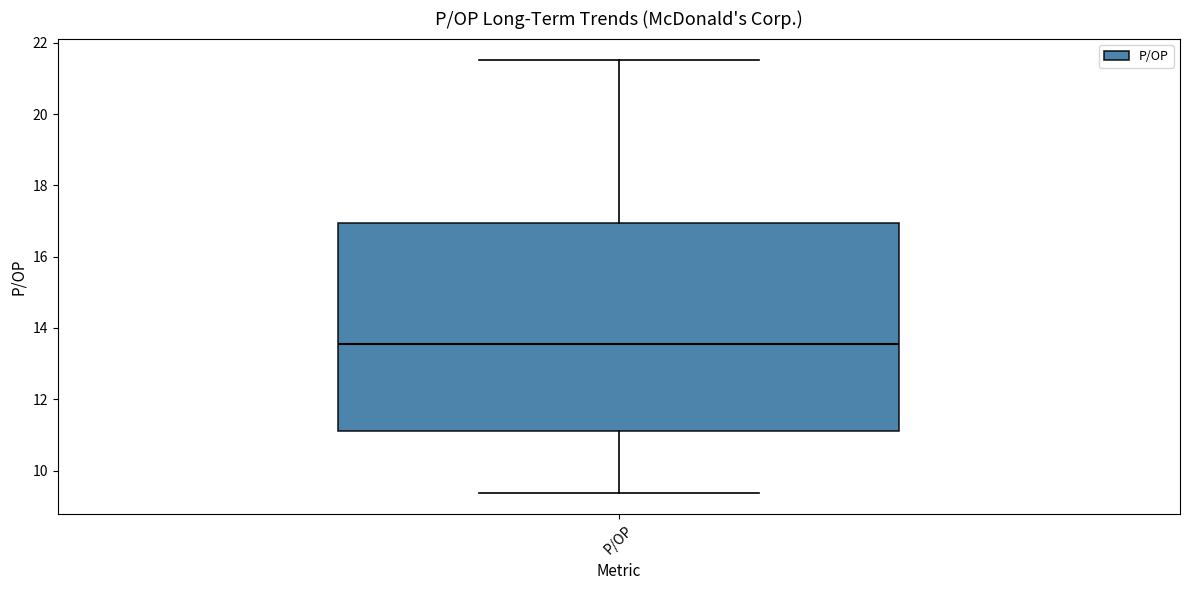

Transcribe this box plot: give where the median line is, the range the box spans, and where the two whiskers end, as read against the y-axis. The values are not printed on the chart, so give them approximately, as read against the axis.

median 13.6, box 11.2 to 17.0, whiskers 9.4 to 21.6